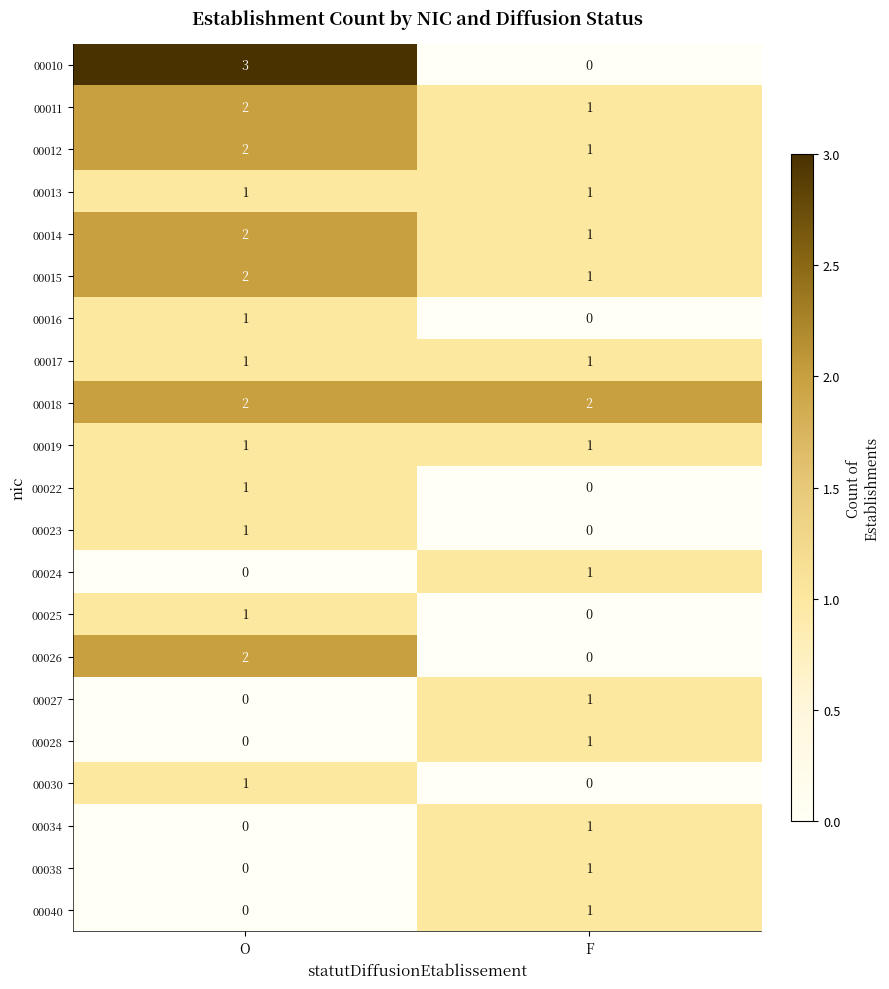

List the series in order of their peak value, lowest first.

00013, 00016, 00017, 00019, 00022, 00023, 00024, 00025, 00027, 00028, 00030, 00034, 00038, 00040, 00011, 00012, 00014, 00015, 00018, 00026, 00010